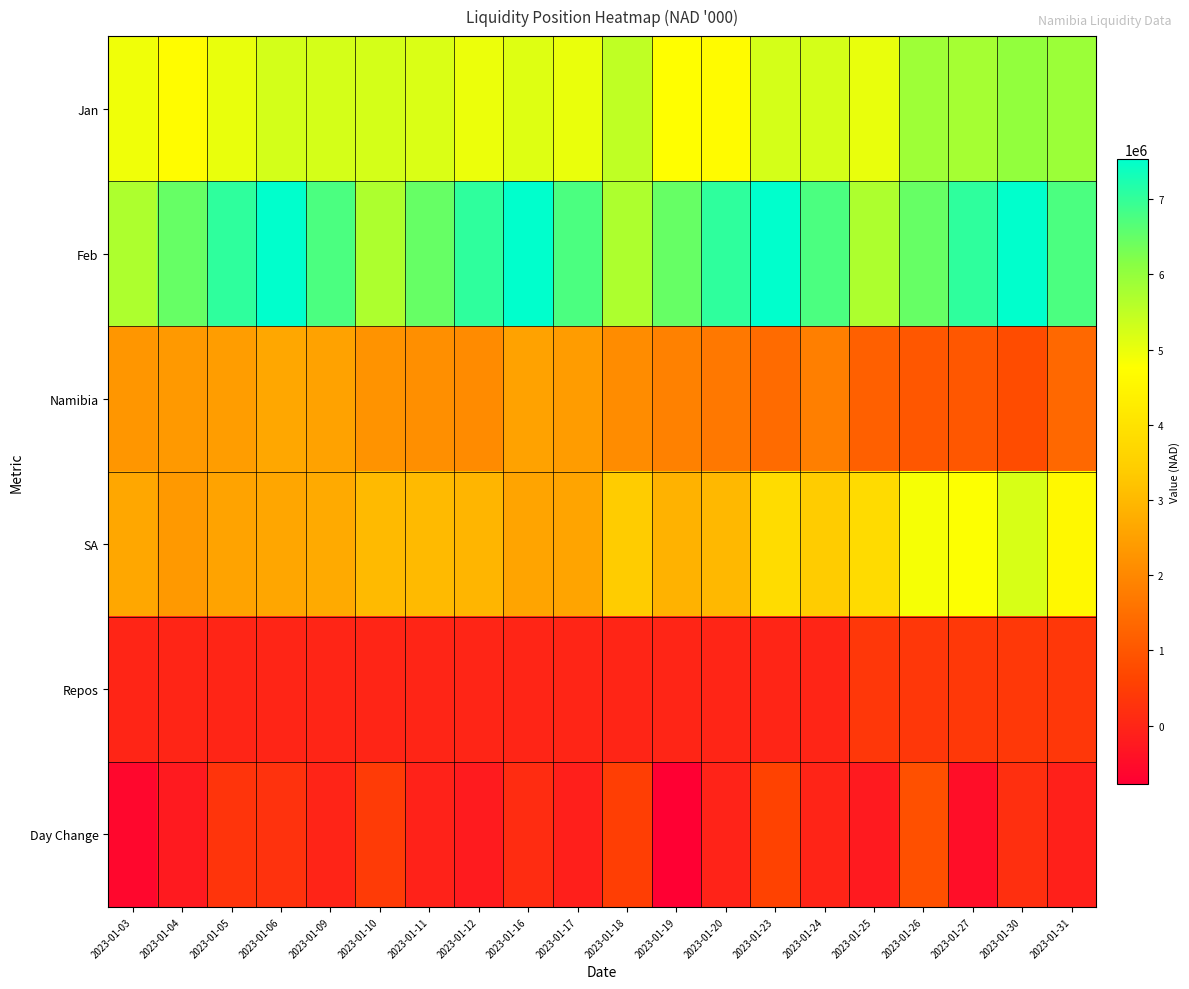

What is the smallest value displayed?

-769654.4